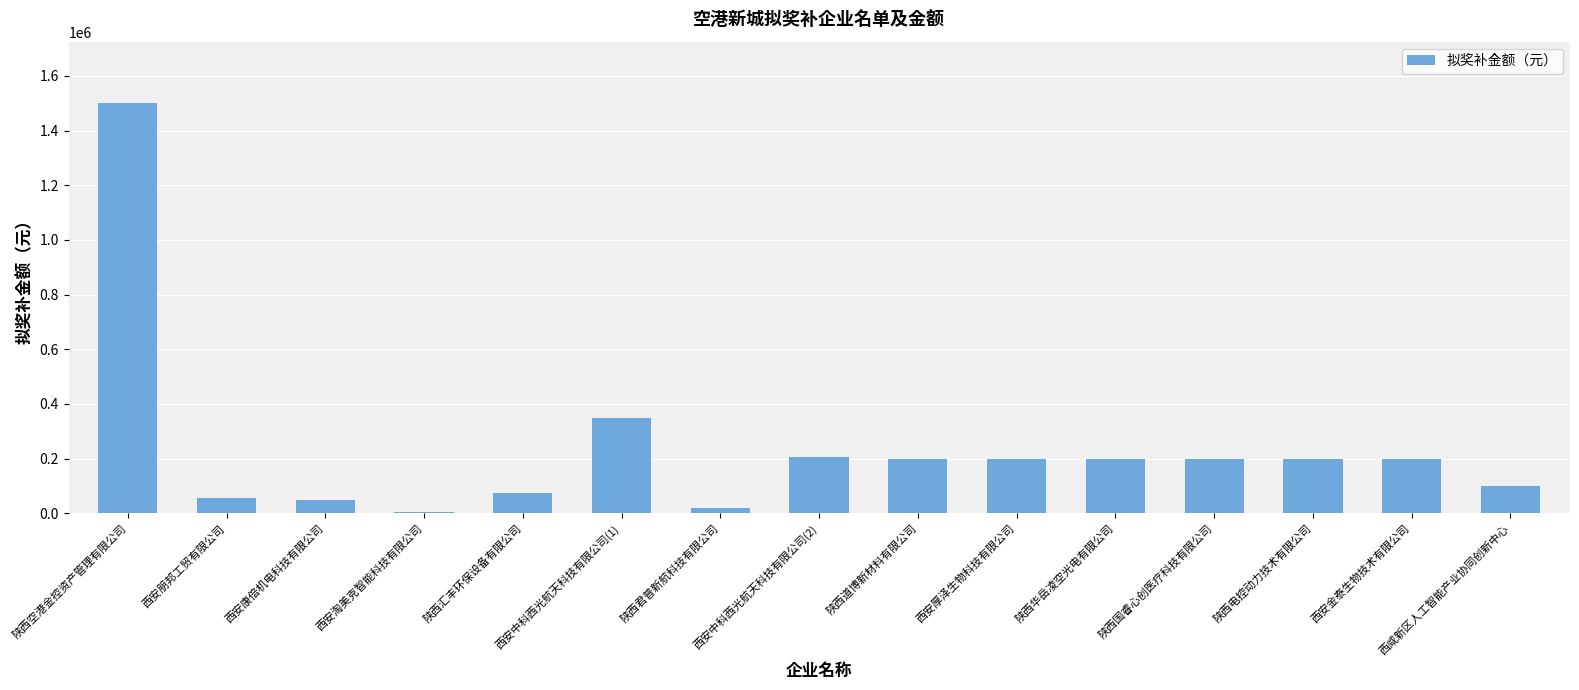

True or false: the data shows 3669 at 西安淘美克智能科技有限公司.

True